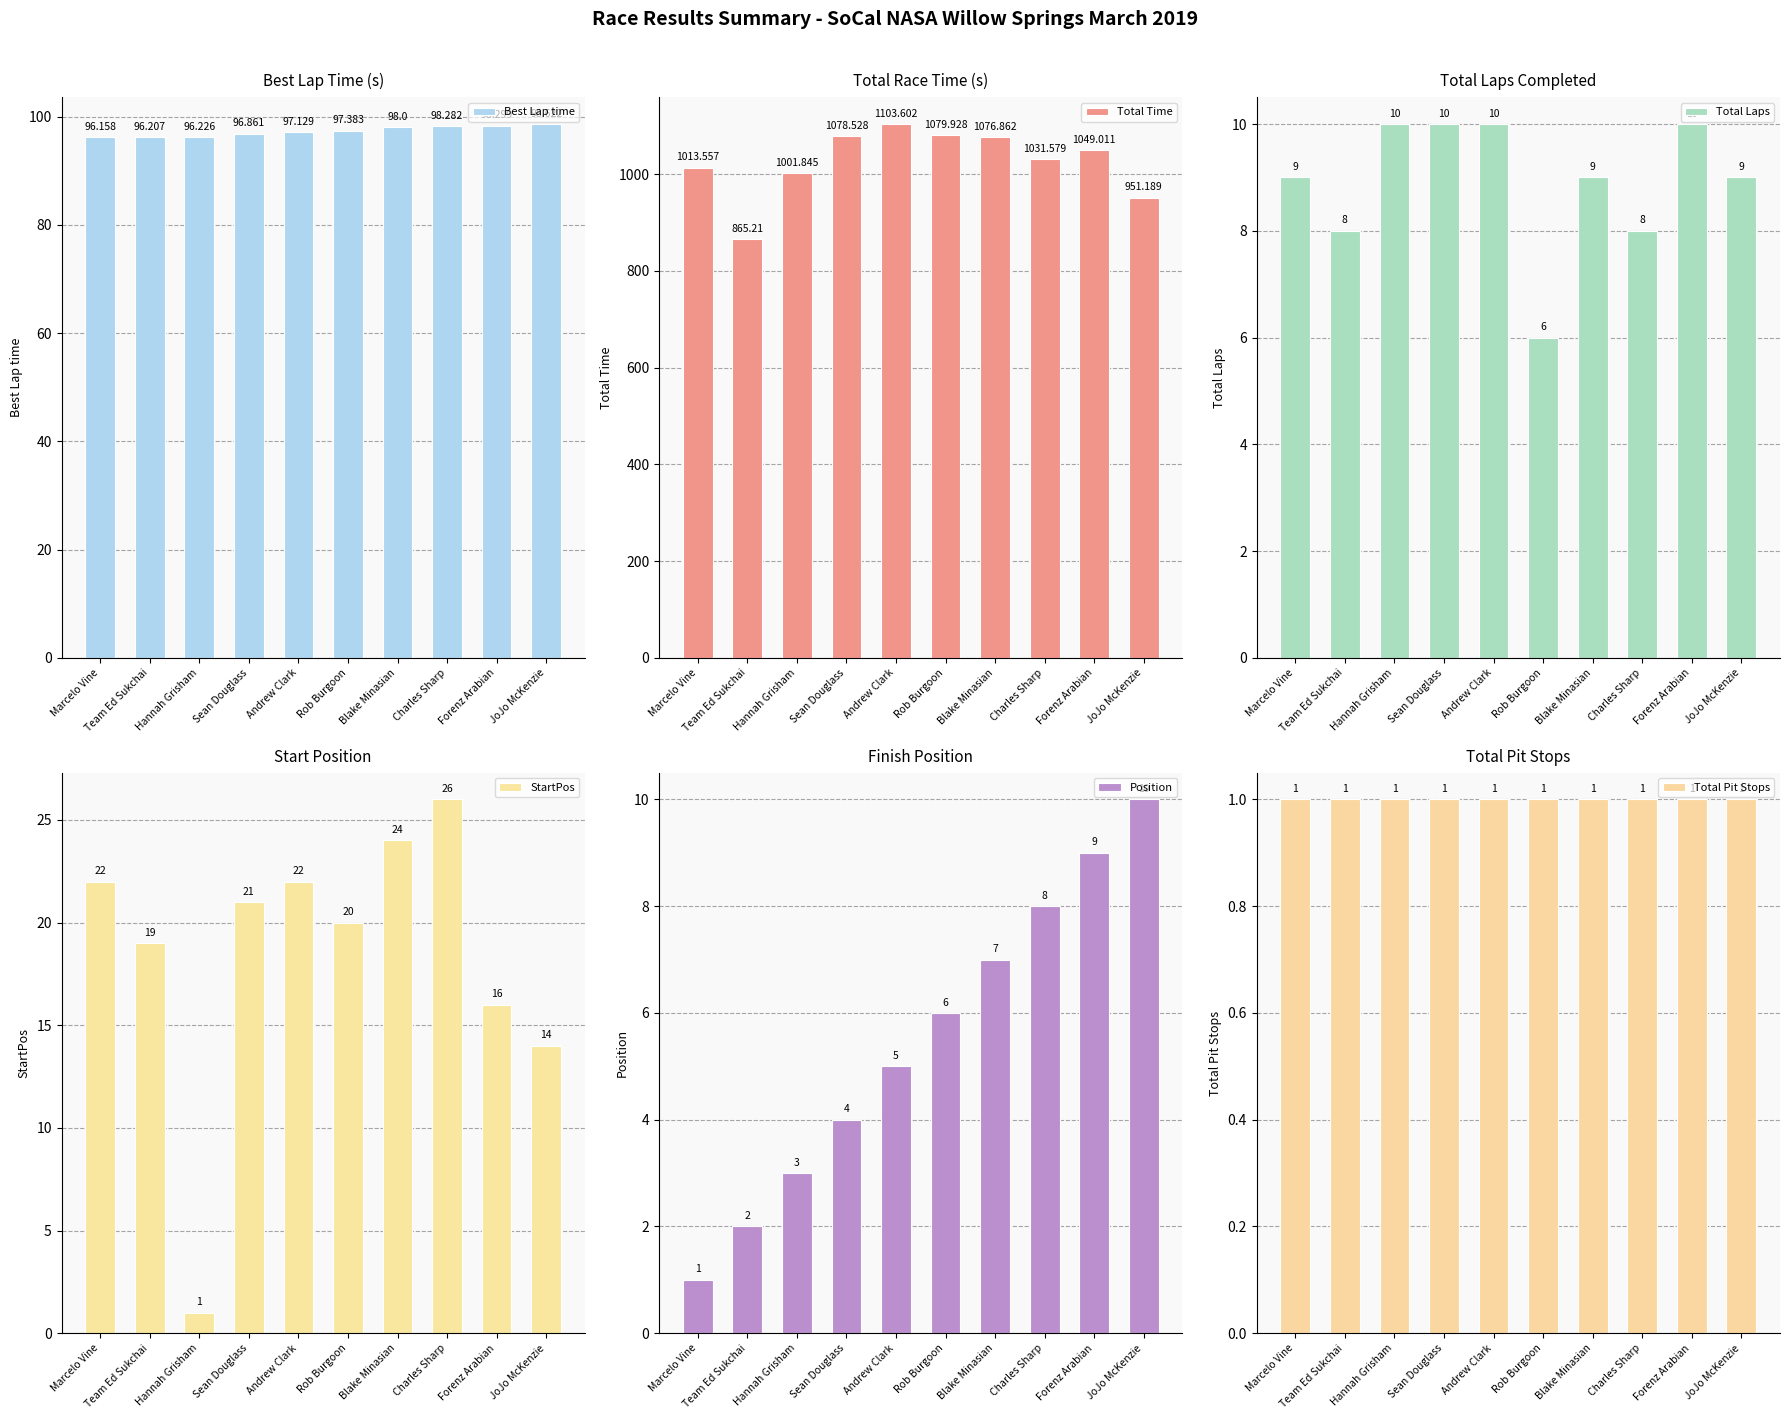

What value does the Position series have at Sean Douglass?

4